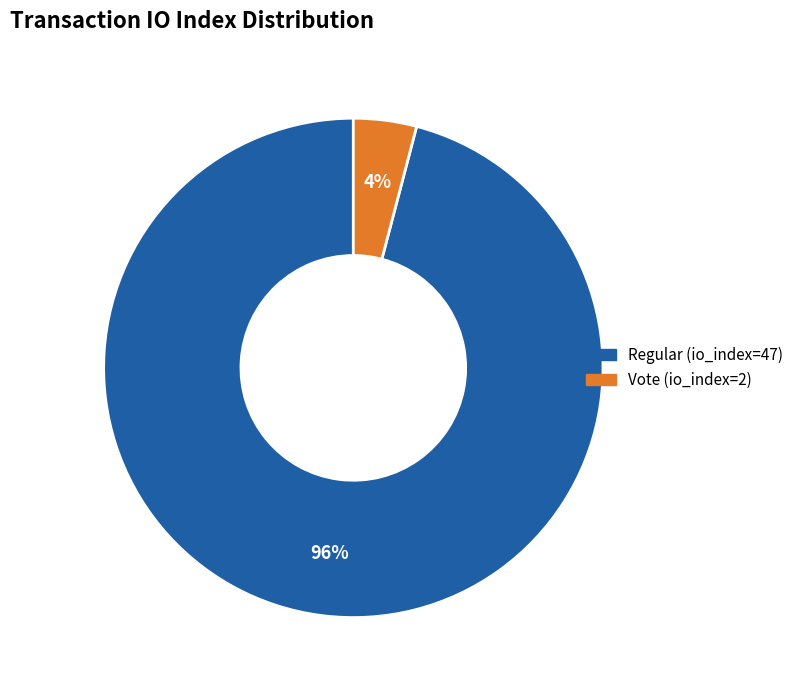

What is the smallest slice in the pie chart?

Vote (io_index=2)